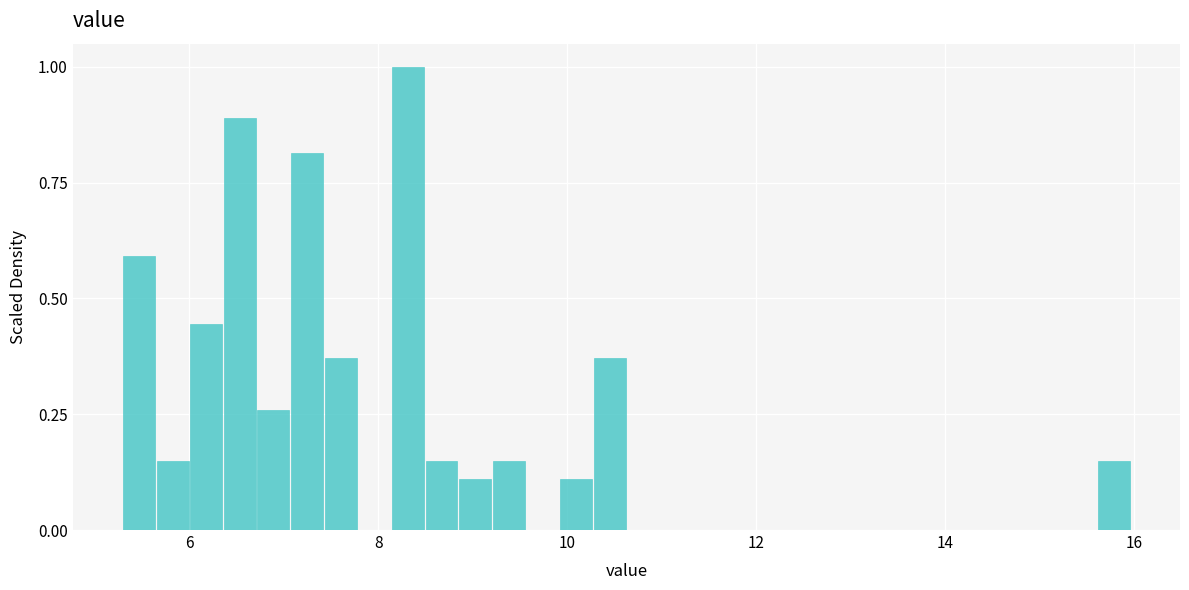

Around what value on the x-axis is the tallest bar? Give the approximate position of its centre, as read against the axis.

8.4